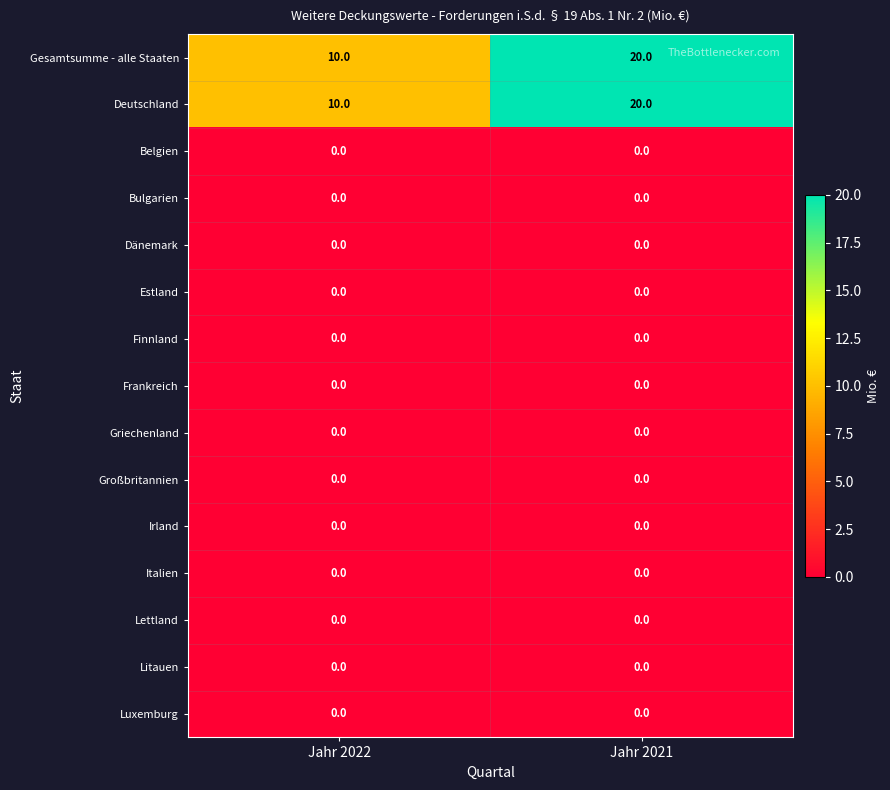

What is the spread (max minus min) of values at Jahr 2021?

20